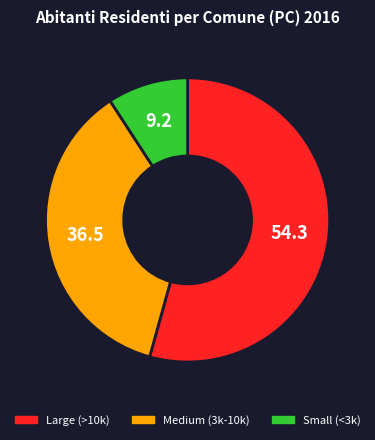

Is there a majority slice in this chart?

Yes